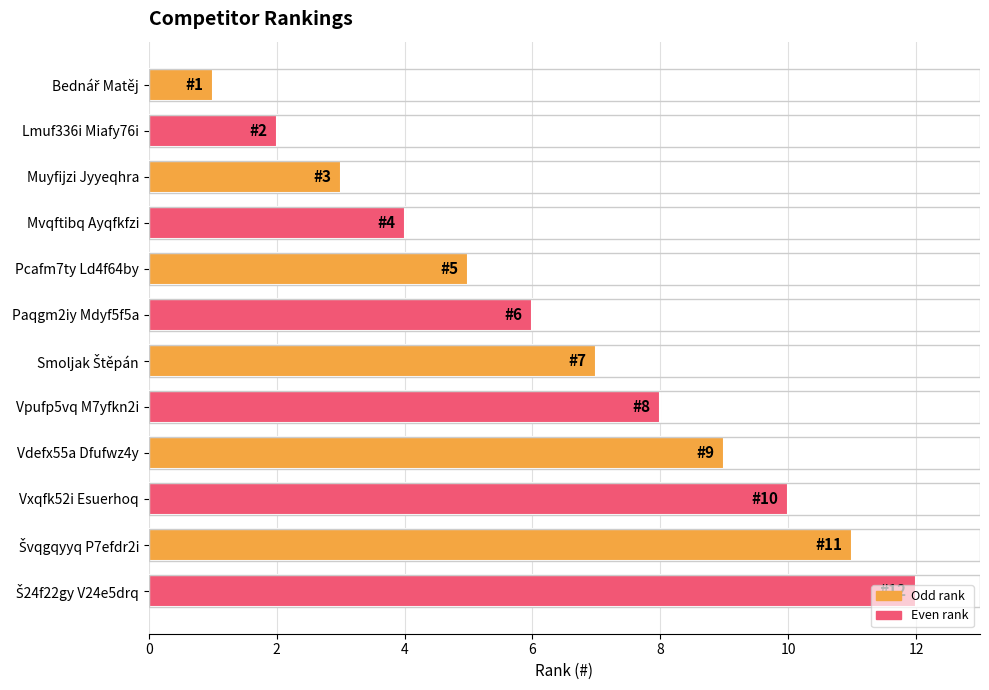

True or false: the data shows 9 at Vdefx55a Dfufwz4y.

True